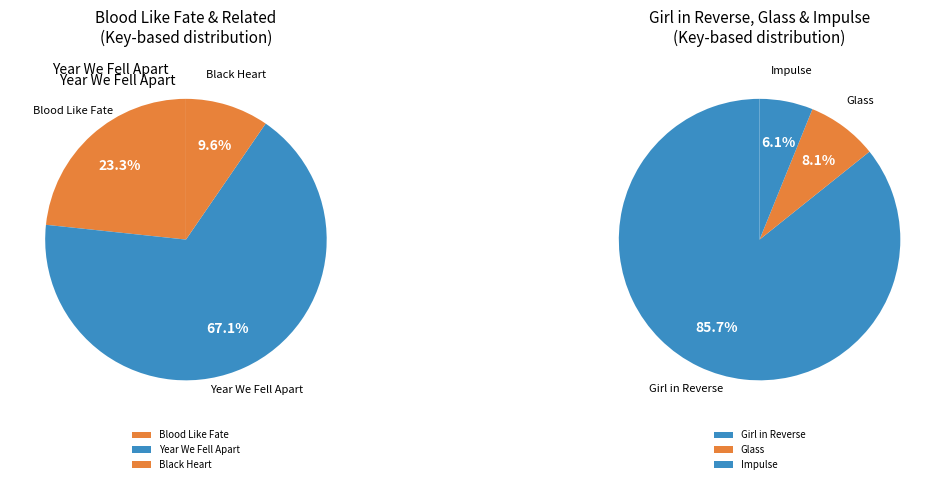

What is the change in value from Year We Fell Apart to Black Heart?

-412566633